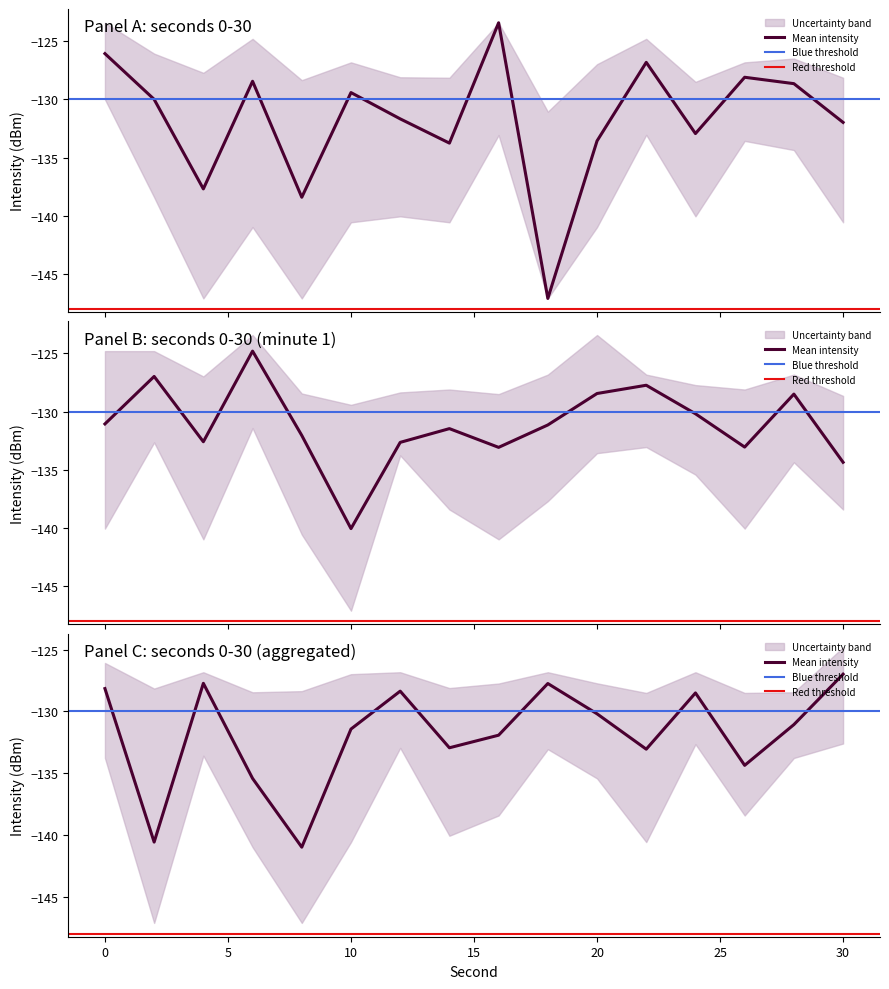

At which label is intensity_upper closest to -127?

20